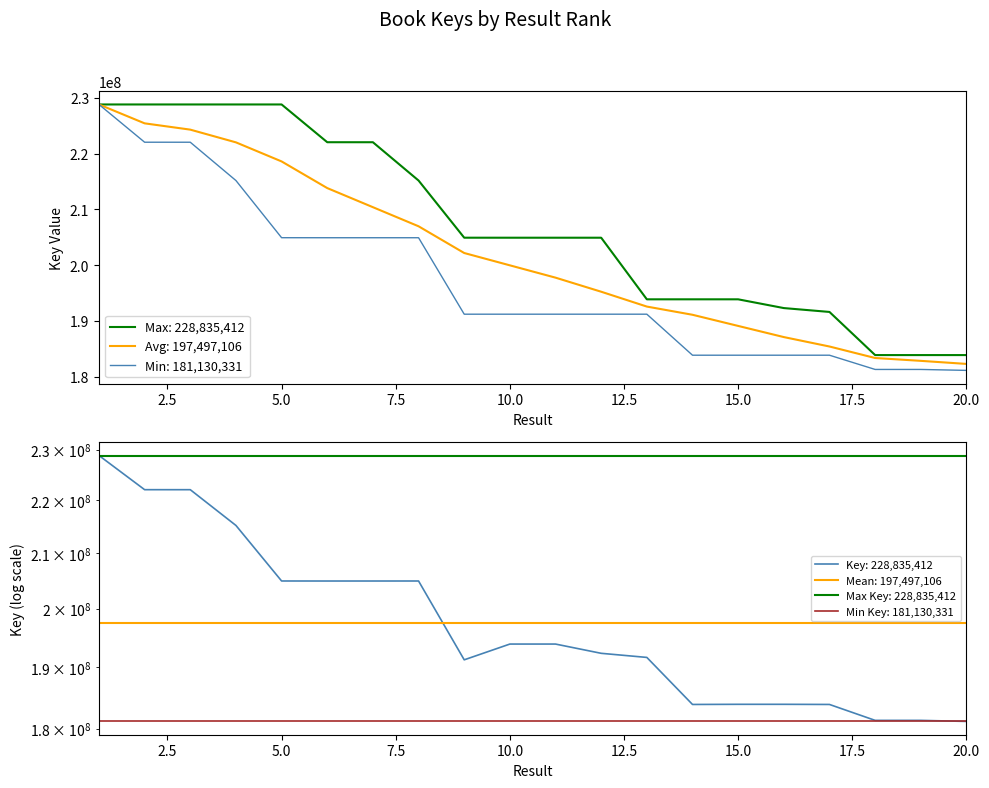

Which category has the lowest value across all series?

20